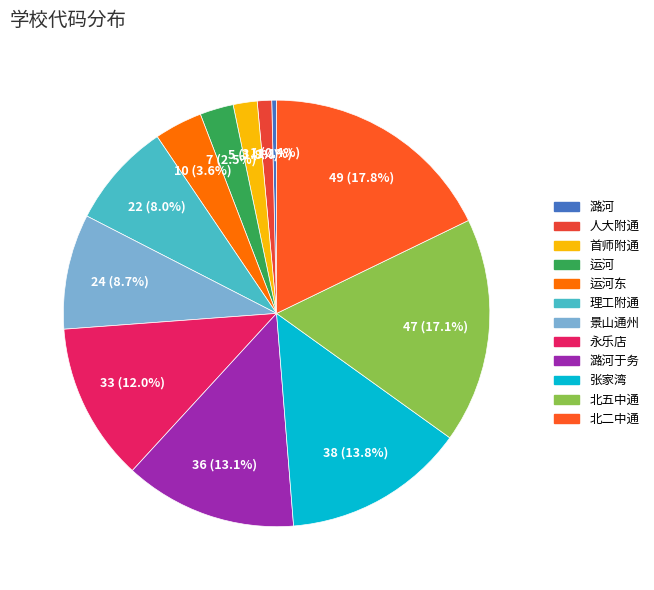

Is there a majority slice in this chart?

No